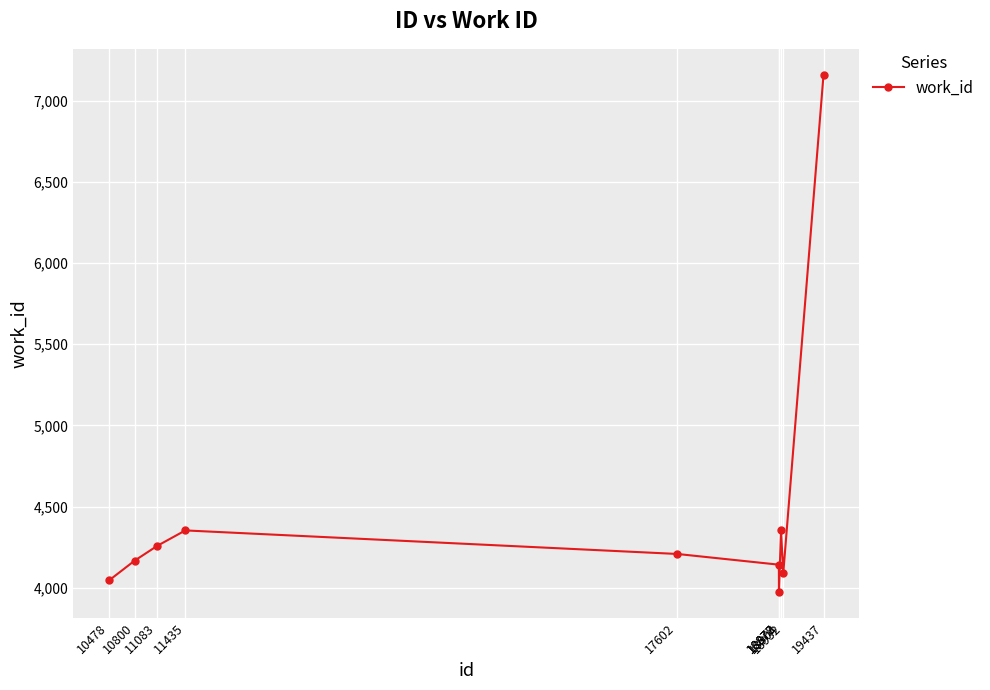

What is the change in value from 10478 to 19437?

+3115